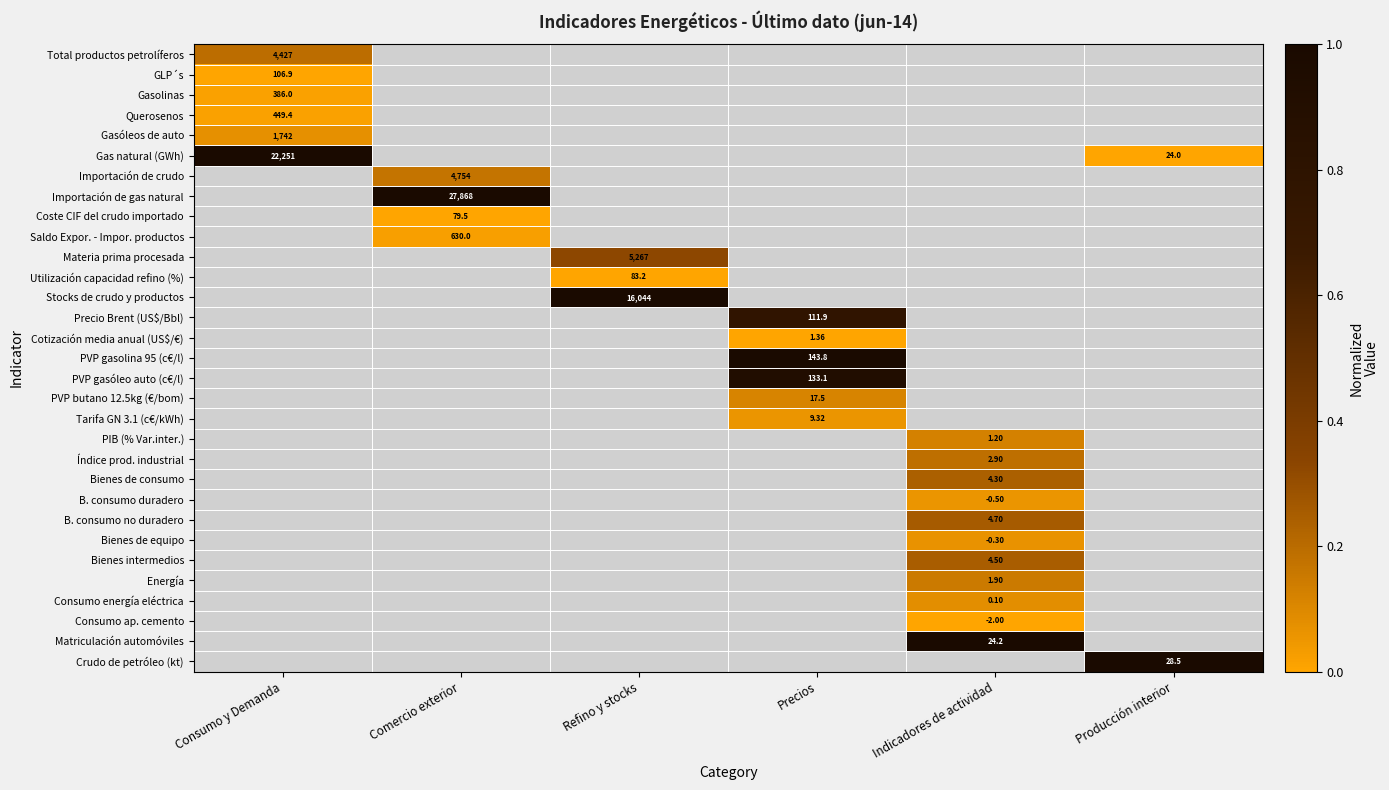

Which series has the widest spread of values?

Gas natural (GWh)